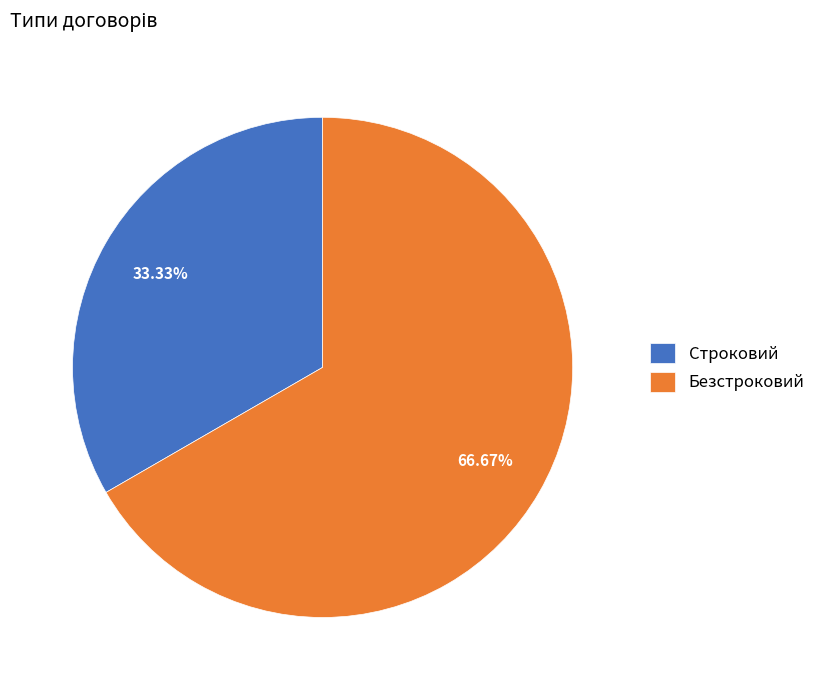

To the nearest percent, what percentage of the pie is Безстроковий?

67%